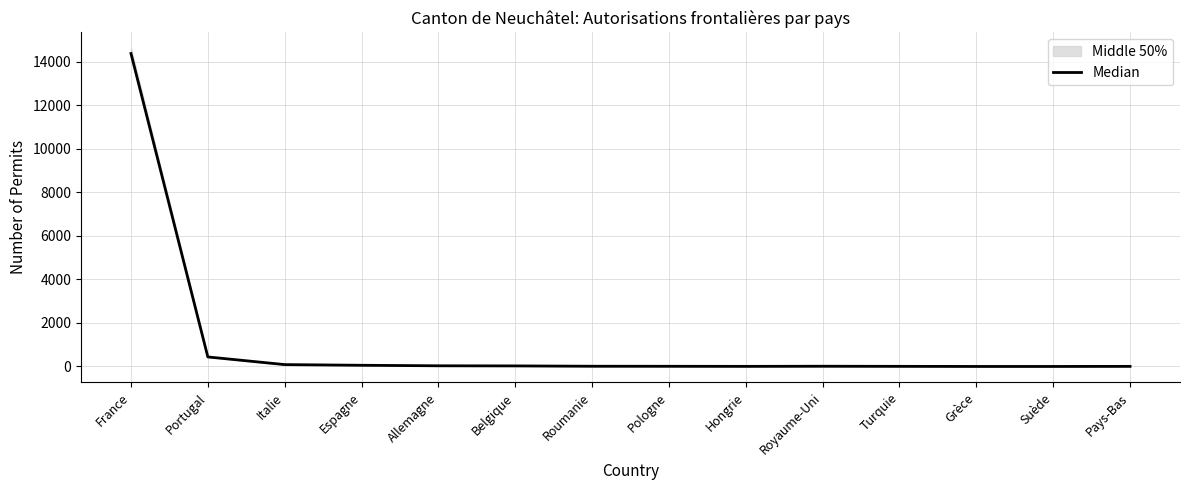

Does the chart display data point markers on the line(s)?

No